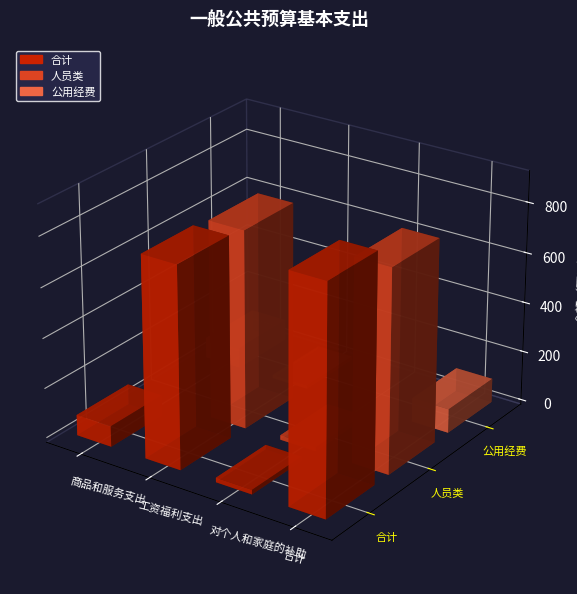

What are all the series names shown in the legend?

合计, 人员类, 公用经费